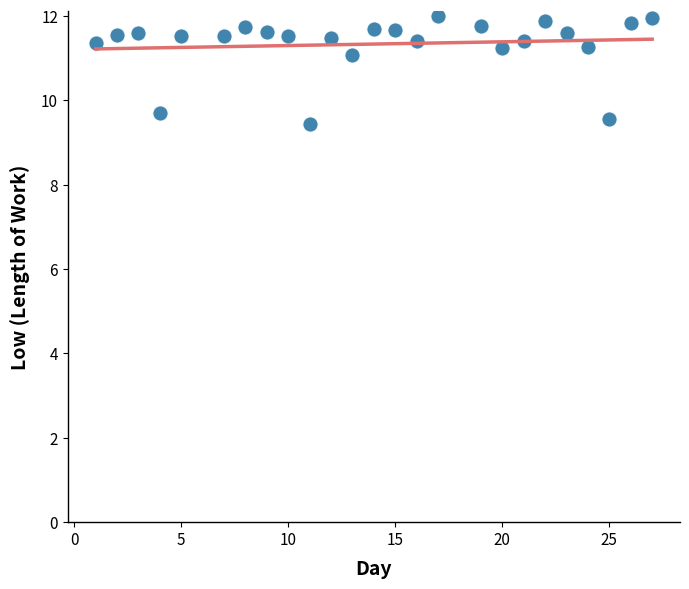

What Y value in the scatter plot is closest to 10?

9.7